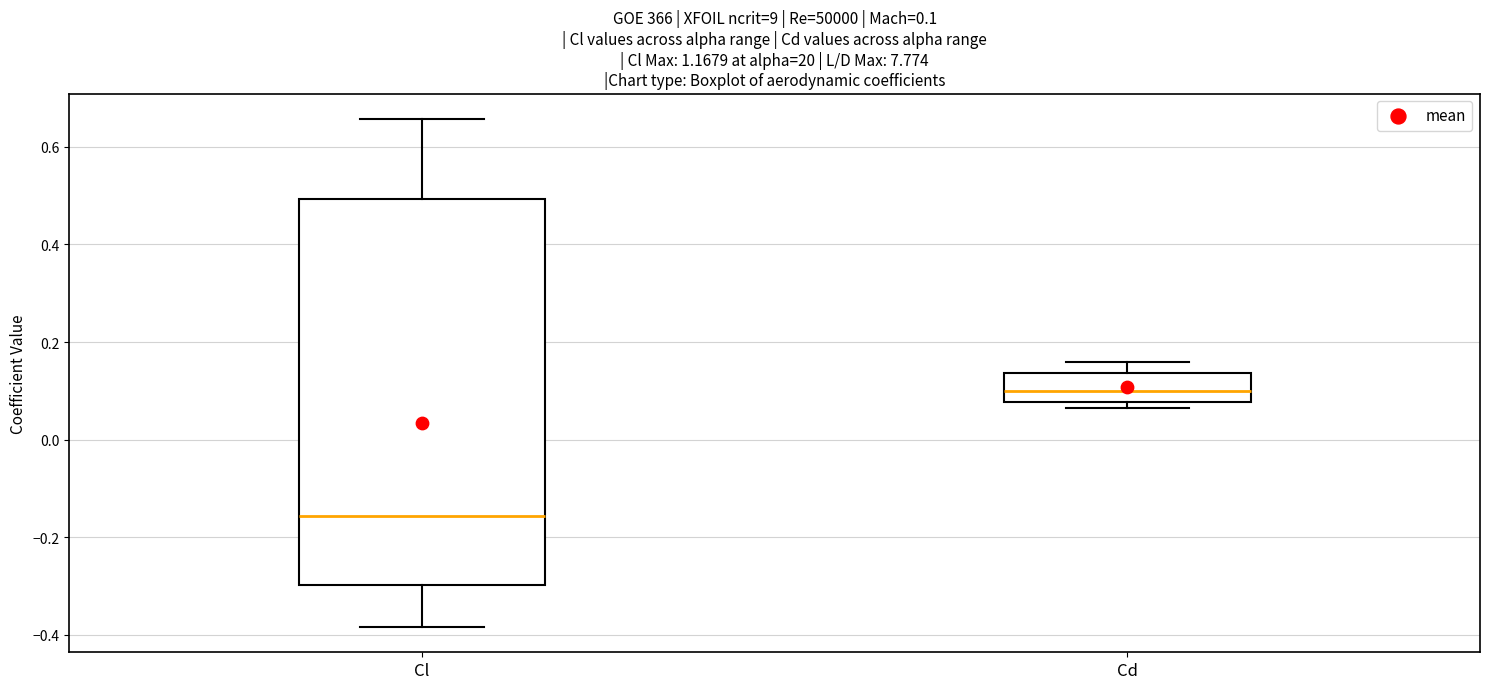

Which box is the tallest, from its lower edge to its upper edge?

Cl